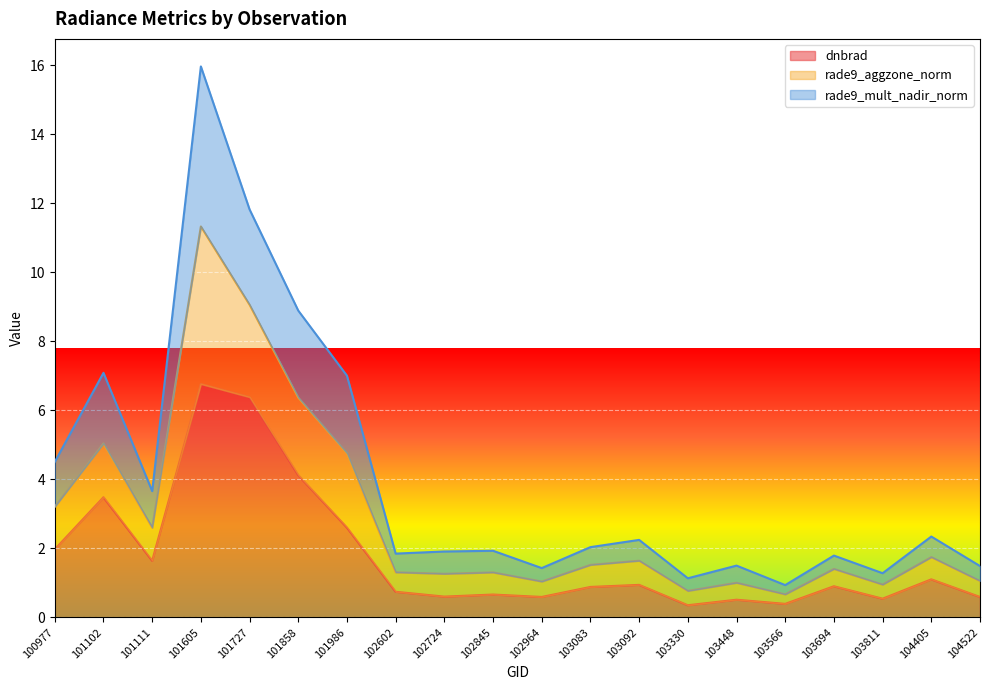

At which category is the sum across all series the highest?

101605